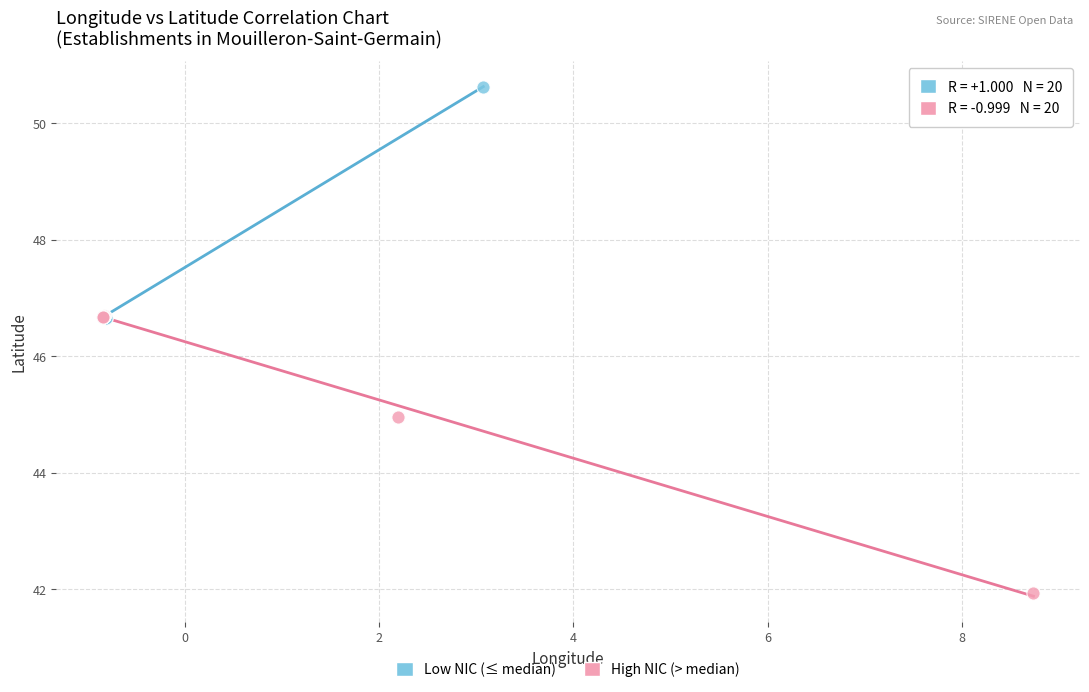

Which series reaches the maximum Y coordinate?

Low NIC (≤ median)